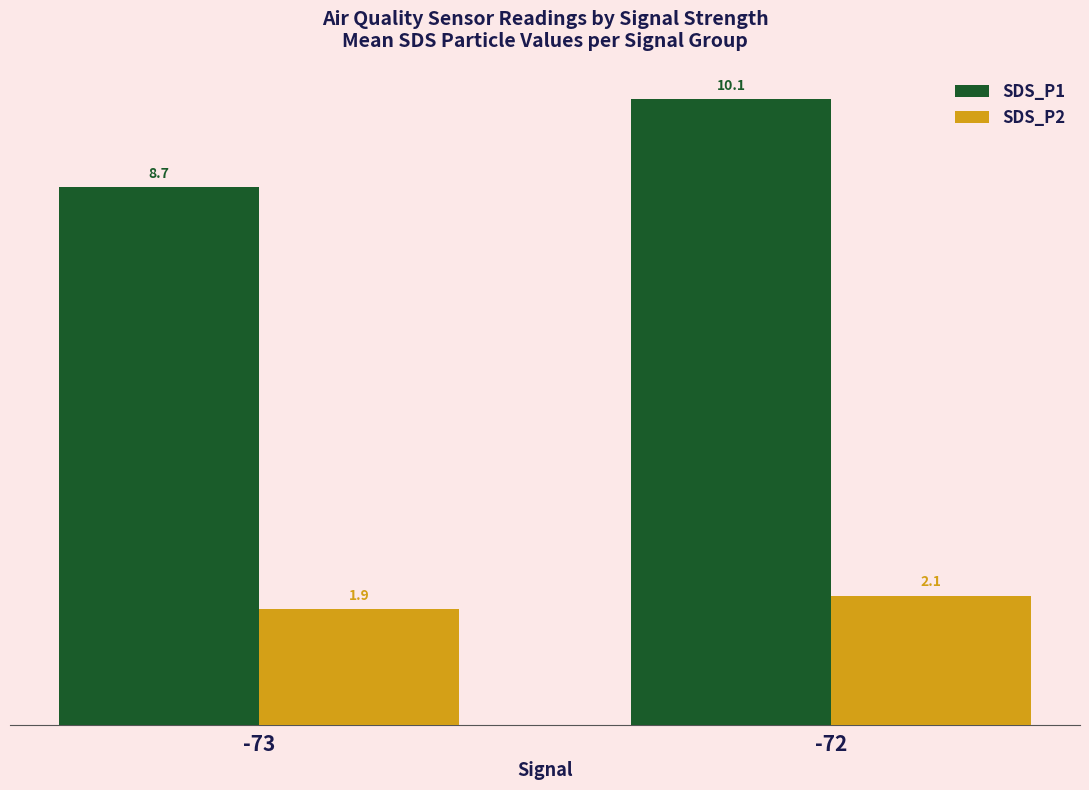

What is the difference between the highest and lowest values at -72?

8.0